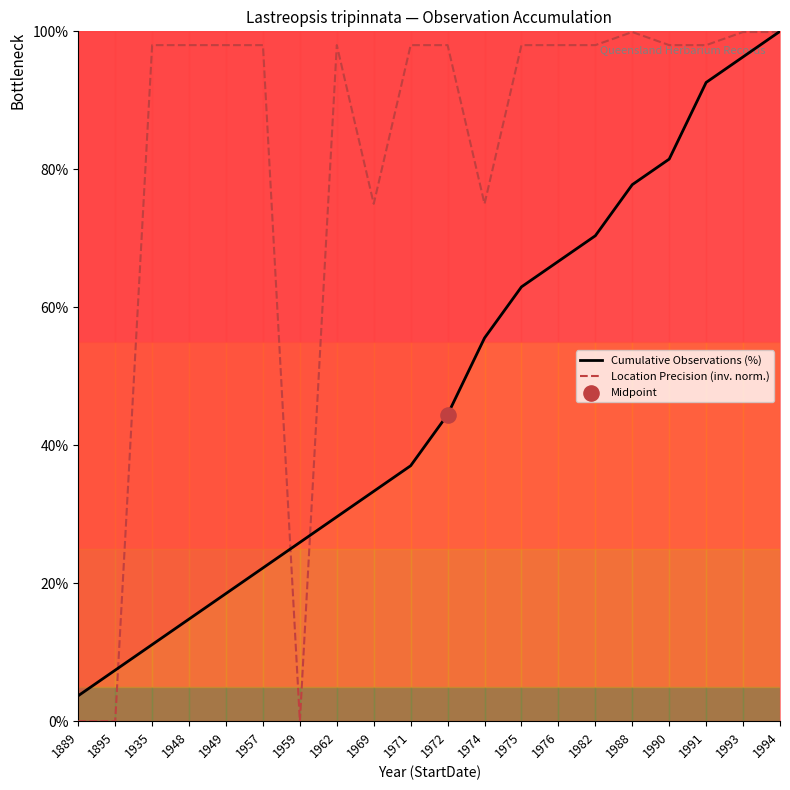

Is the value of Location Precision (inv. norm.) at 1971 greater than the value of Cumulative Observations (%) at 1971?

Yes